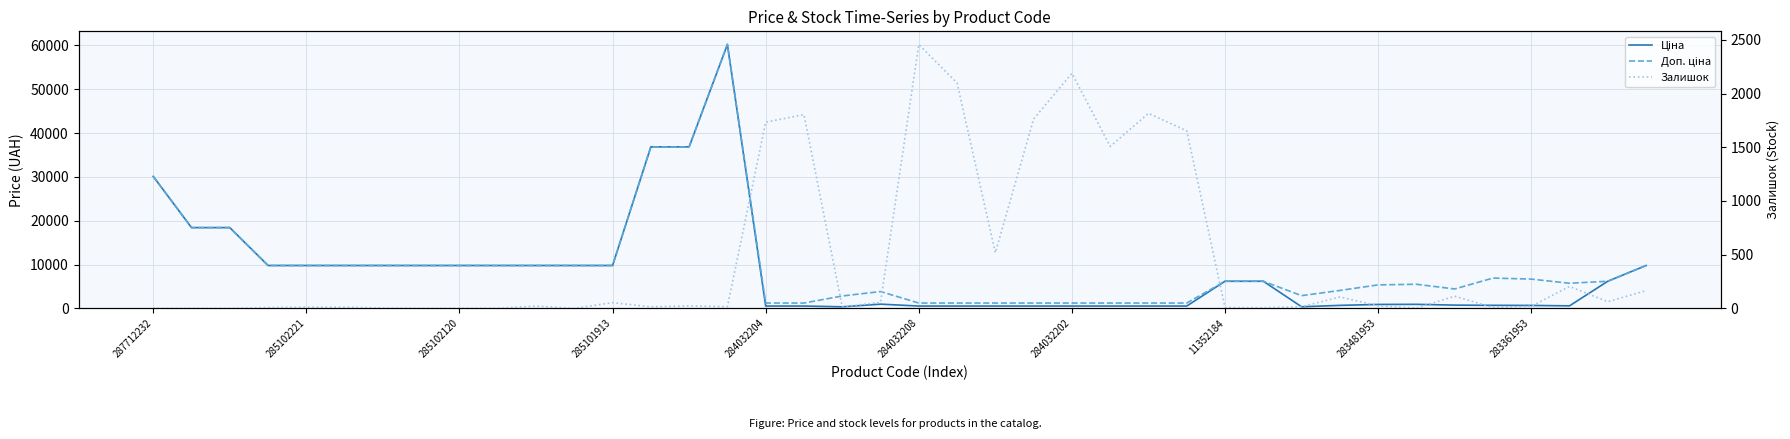

How many lines are shown in the chart?

3